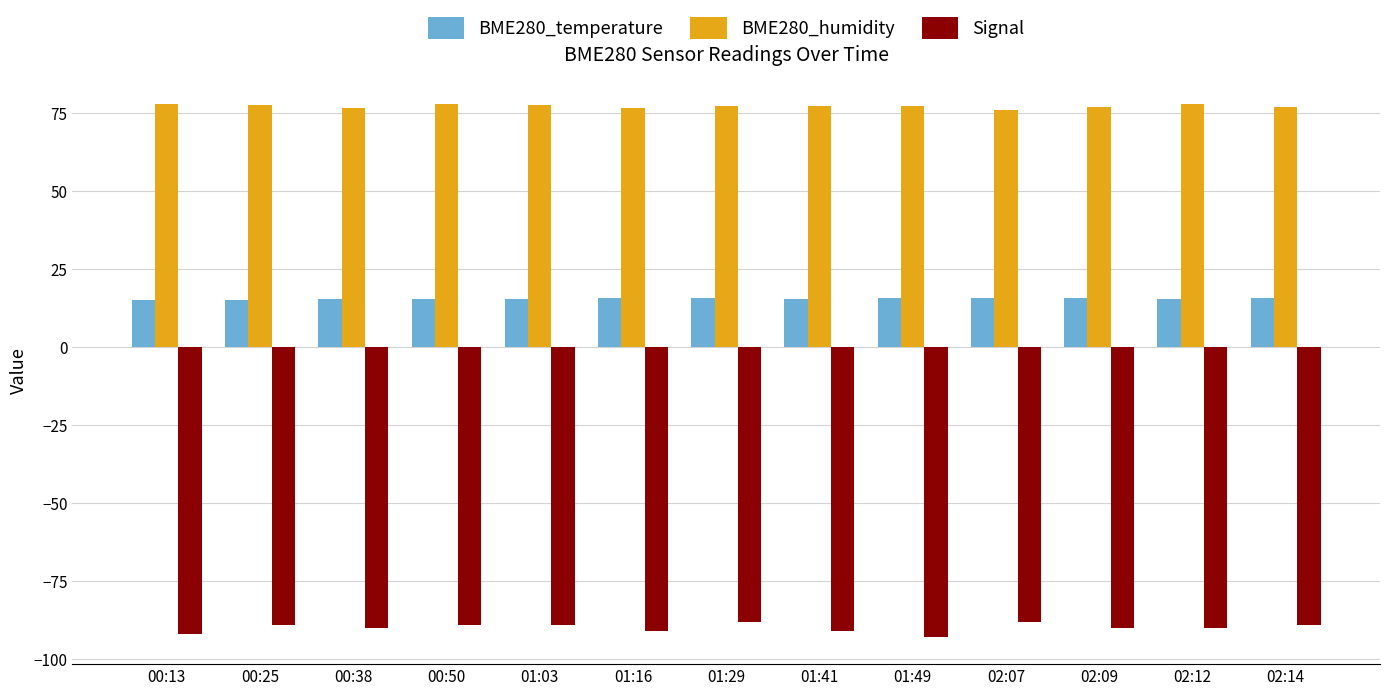

What is the minimum value for BME280_humidity?

76.0